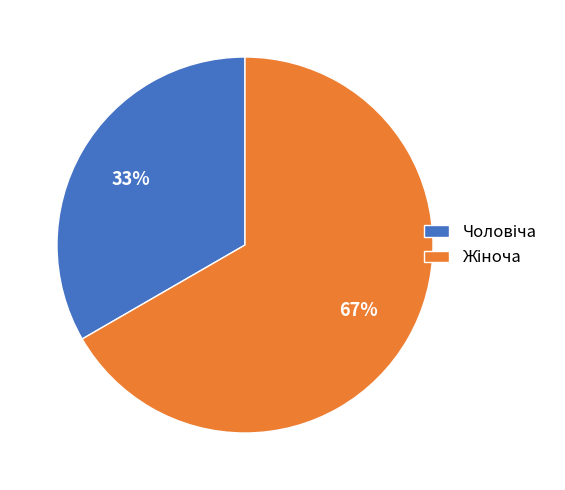

Rank the categories by value from lowest to highest.

Чоловіча, Жіноча